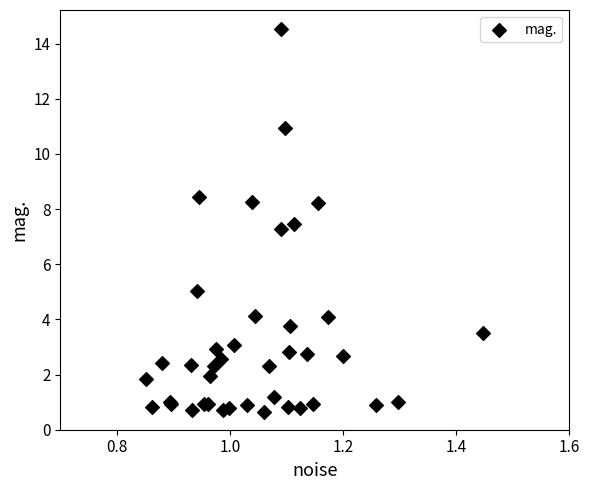

What Y value in the scatter plot is closest to 7?

7.3